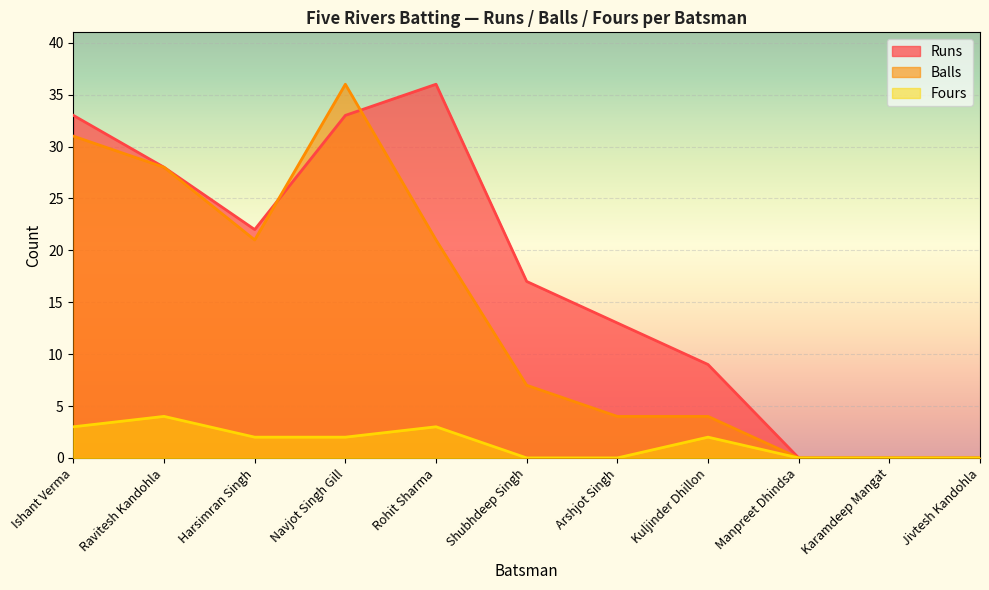

What is the total value across all series at Harsimran Singh?

45